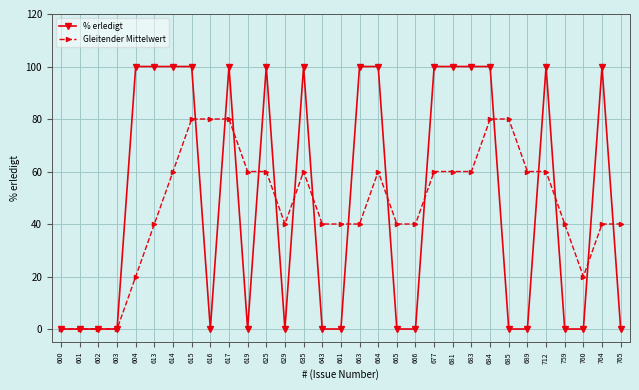

Reading left to right, what are all the values shown in this chart?

% erledigt: 0	0	0	0	100	100	100	100	0	100	0	100	0	100	0	0	100	100	0	0	100	100	100	100	0	0	100	0	0	100	0
Gleitender Mittelwert: 0	0	0	0	20	40	60	80	80	80	60	60	40	60	40	40	40	60	40	40	60	60	60	80	80	60	60	40	20	40	40